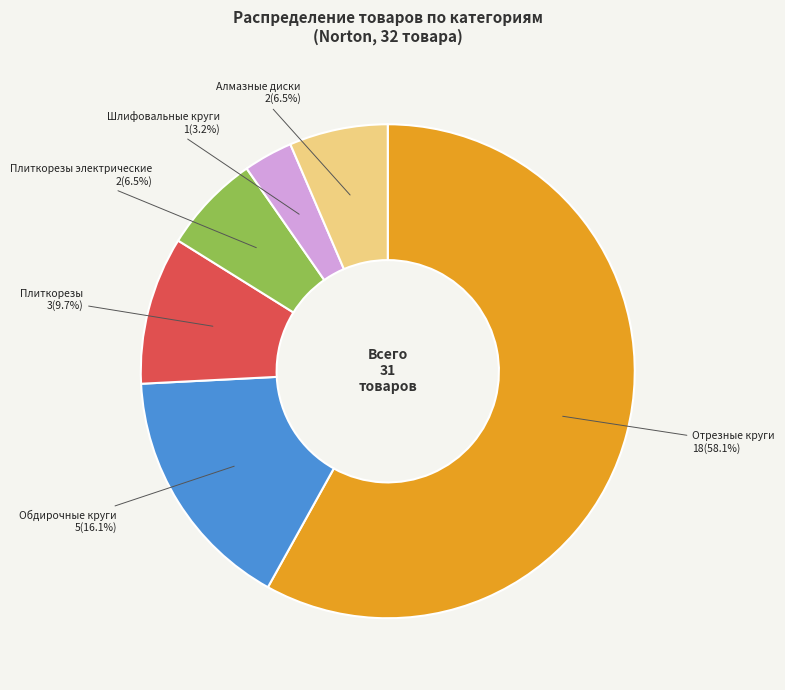

Does Алмазные диски account for over 50% of the chart?

No